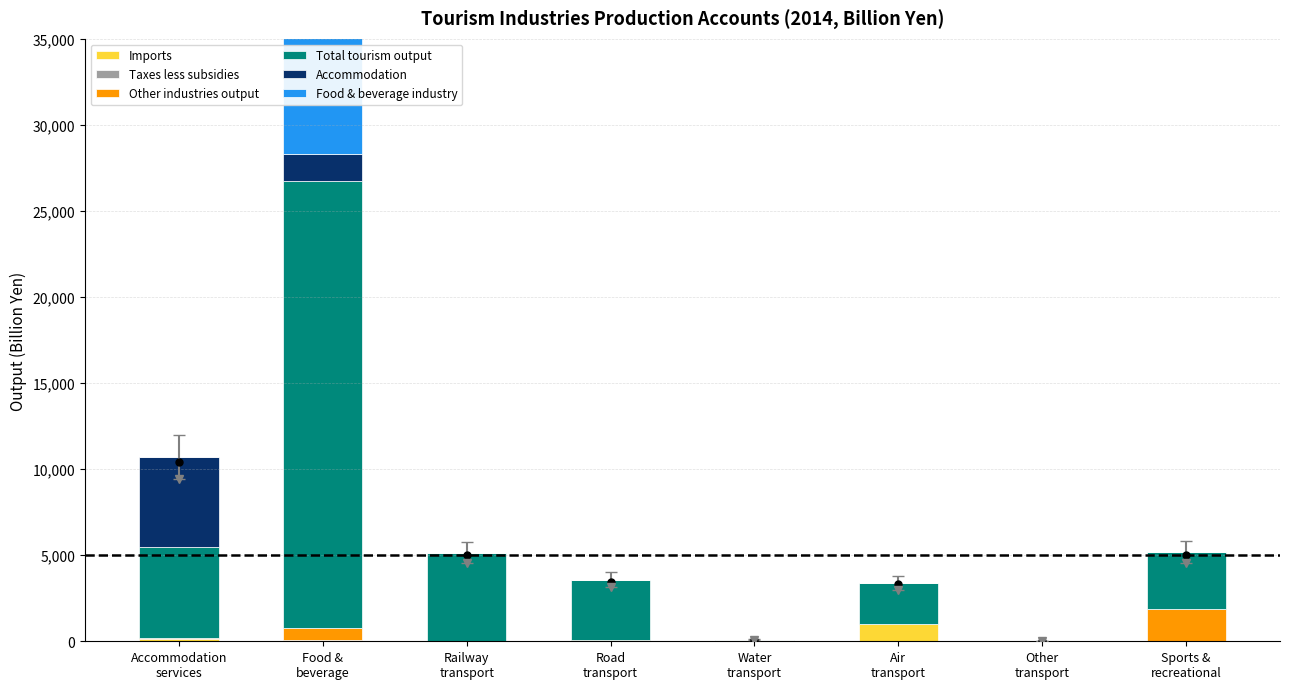

List the series in order of their peak value, highest first.

Total tourism output, Food & beverage industry, Accommodation, Other industries output, Imports, Taxes less subsidies